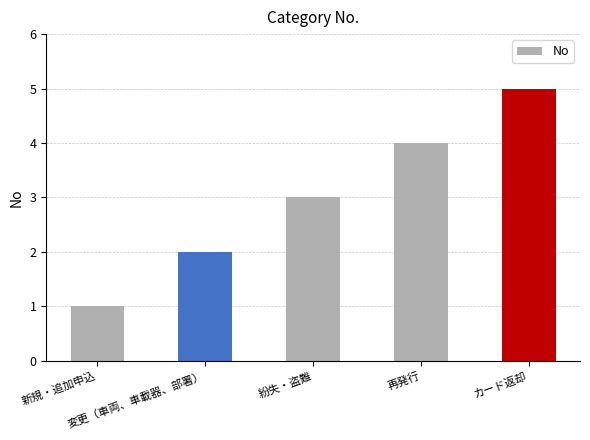

What is the label of the 2nd bar from the left?

変更（車両、車載器、部署）